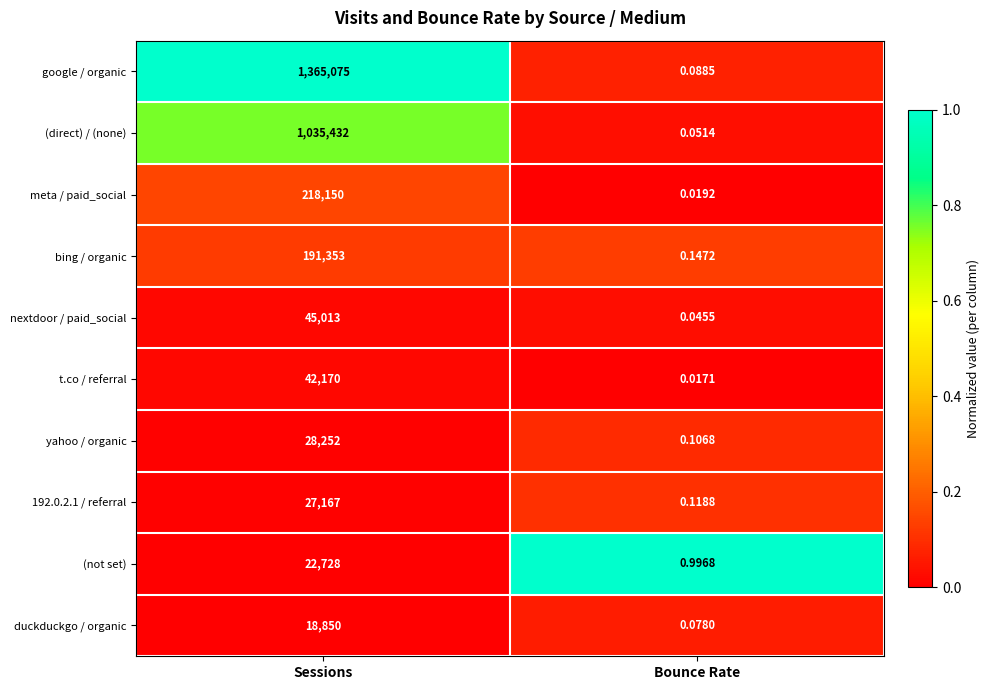

How many series are shown in this chart?

10